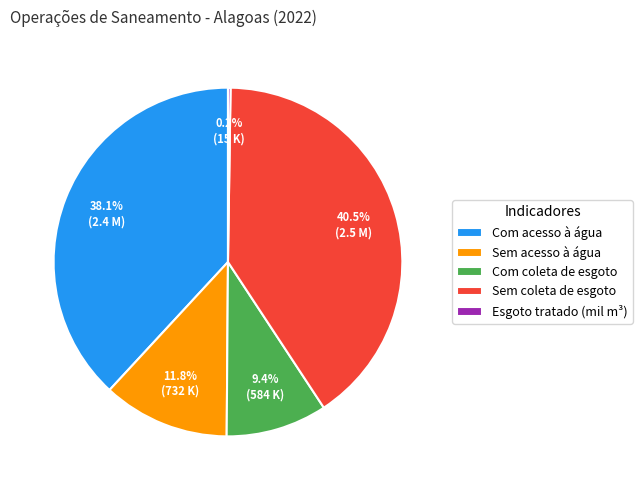

Which category has the biggest portion of the pie?

Sem coleta de esgoto